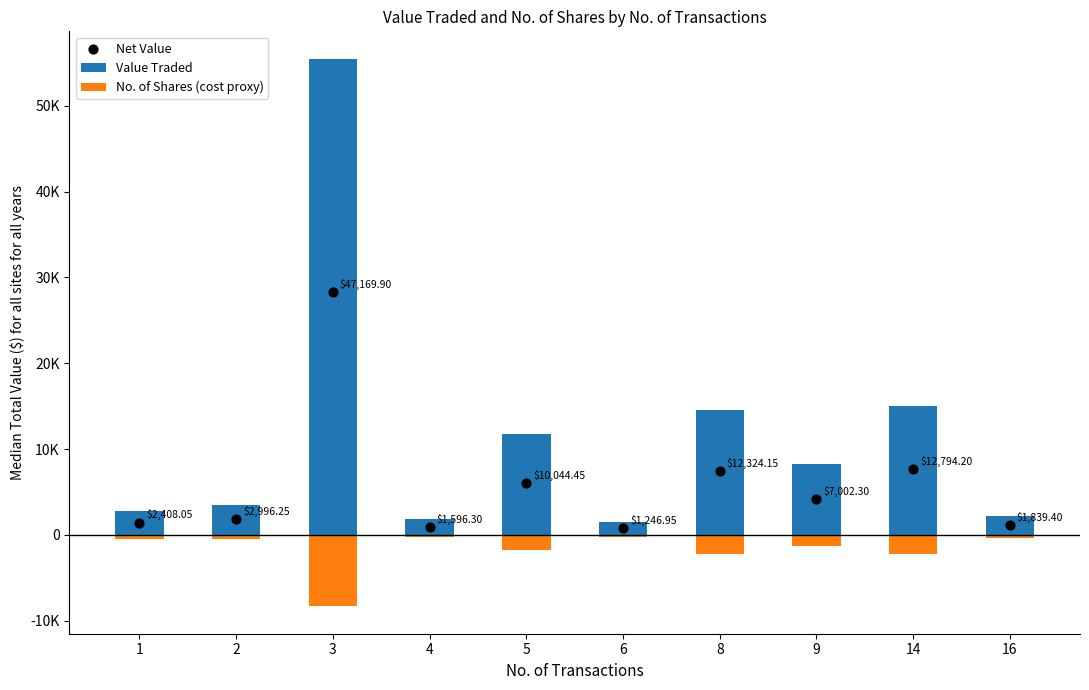

What is the total value across all series at 8?

19718.6